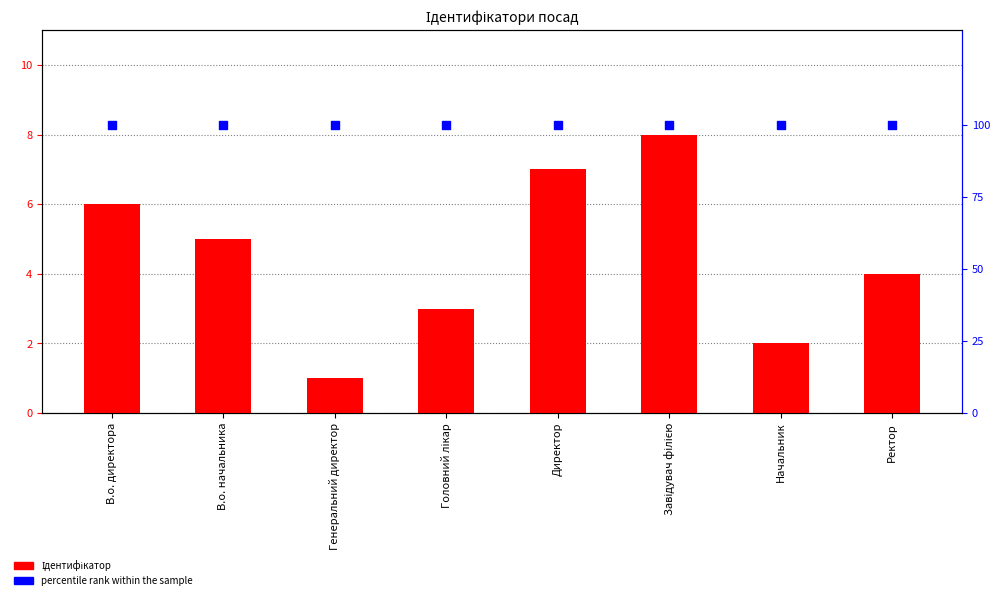

What is the total value across all series at Ректор?

104